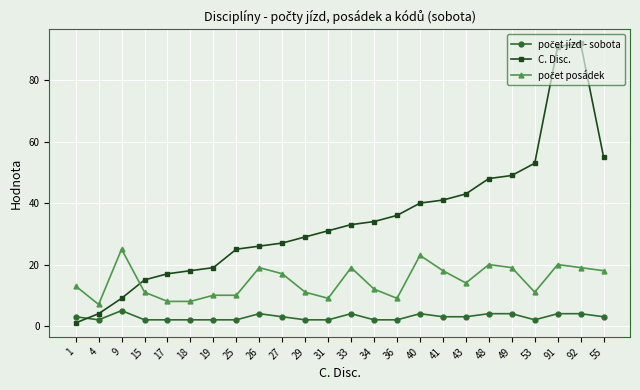

Which category has the highest value across all series?

92